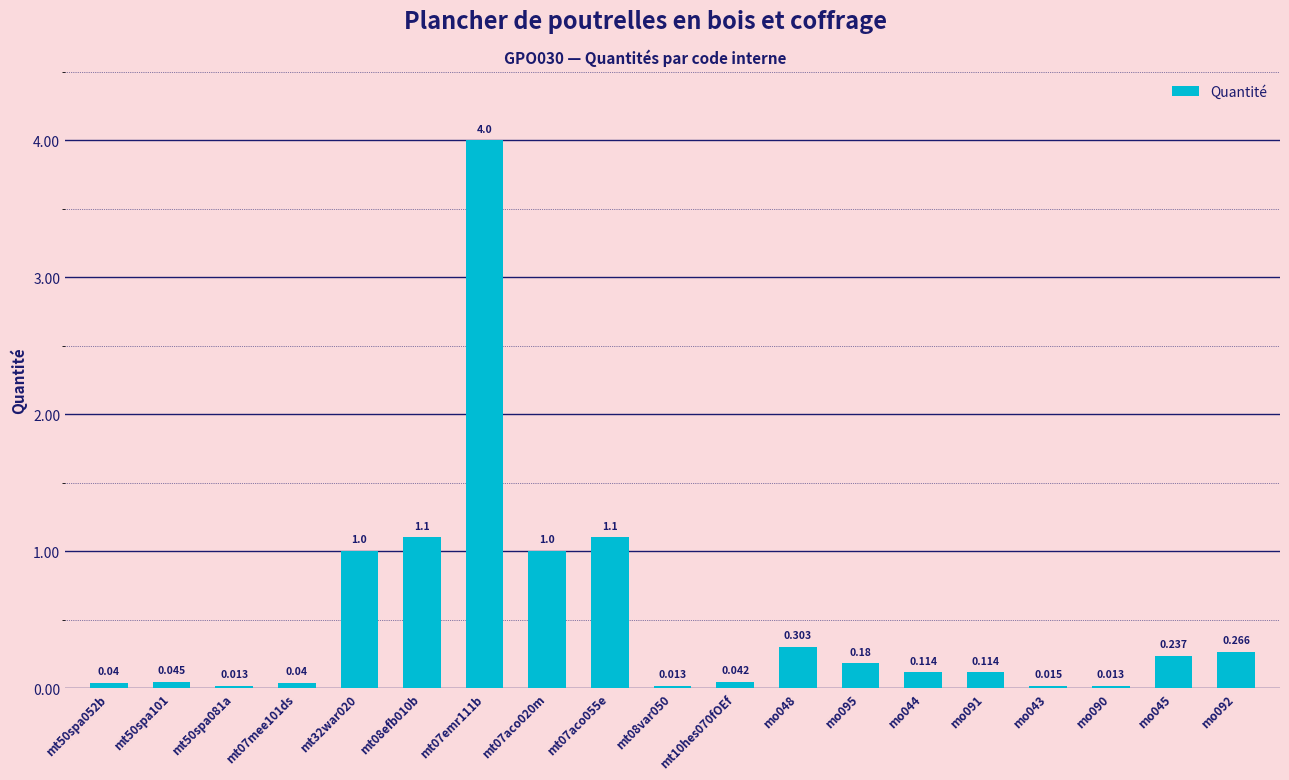

What is the greatest value displayed?

4.0